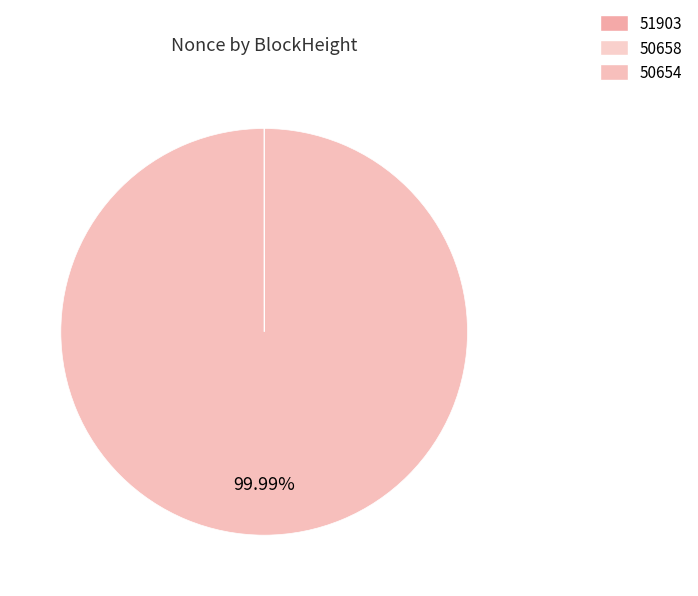

The 51903 slice represents 0% of the pie. True or false?

True